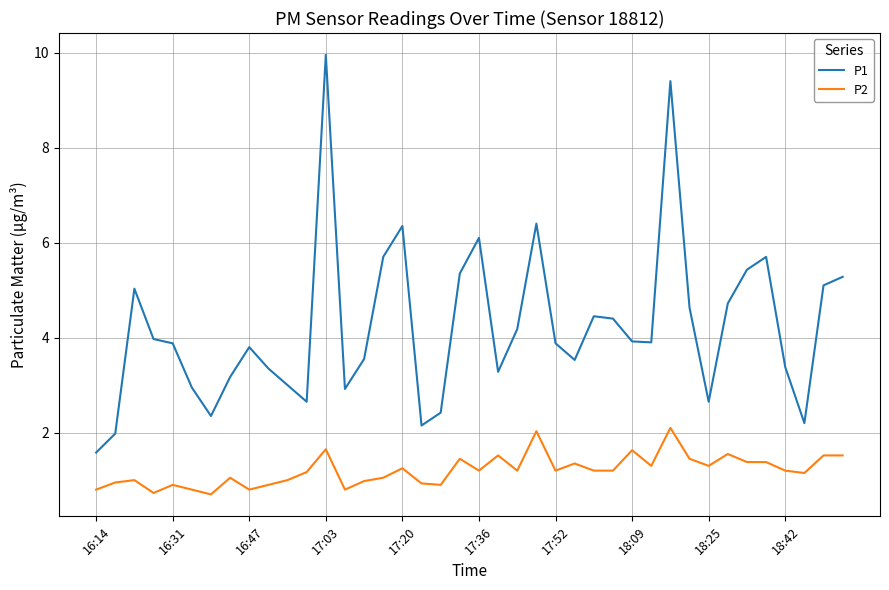

Which series has the largest total across all categories?

P1